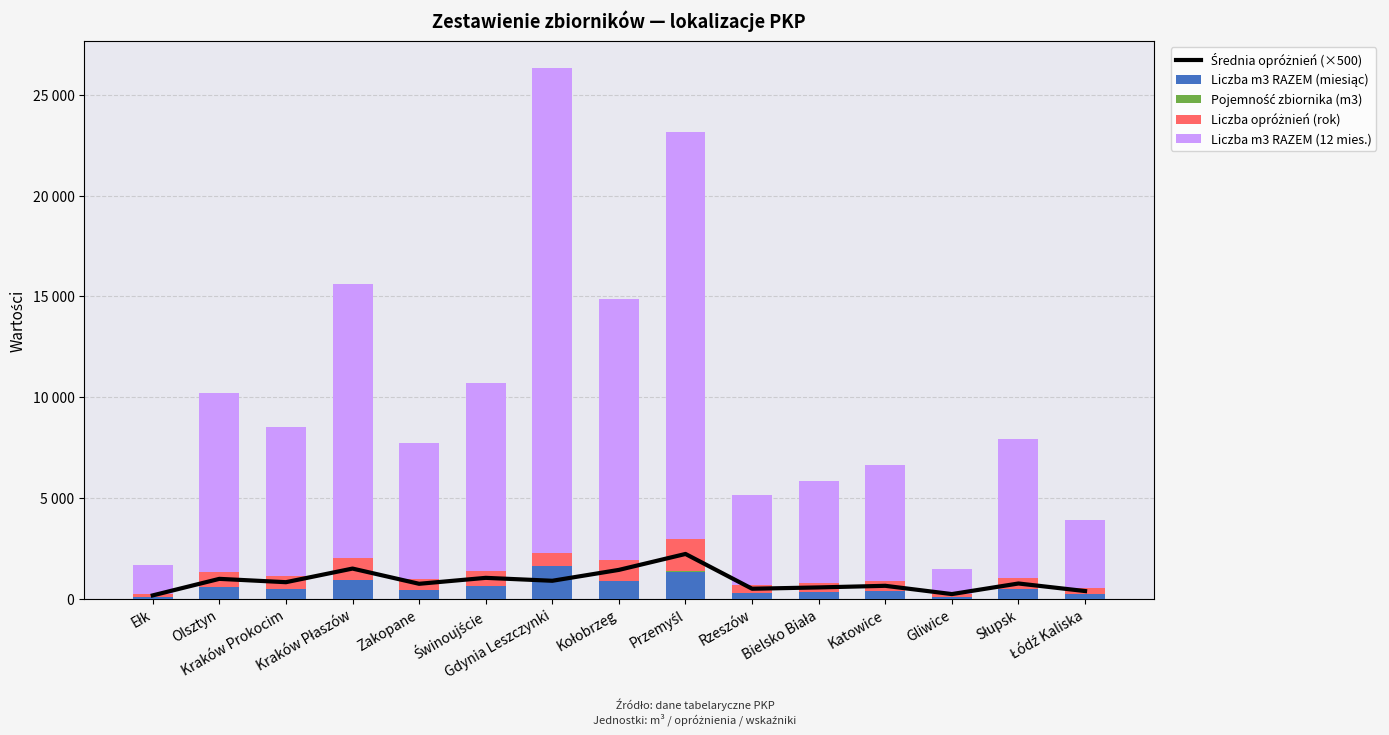

Reading left to right, list all the values displayed in this chart.

Średnia opróżnień (×500): Ełk=165	Olsztyn=985	Kraków Prokocim=820	Kraków Płaszów=1495	Zakopane=740	Świnoujście=1035	Gdynia Leszczynki=890	Kołobrzeg=1430	Przemyśl=2220	Rzeszów=495	Bielsko Biała=560	Katowice=640	Gliwice=230	Słupsk=755	Łódź Kaliska=380
Liczba m3 RAZEM (miesiąc): Ełk=95	Olsztyn=592	Kraków Prokocim=493	Kraków Płaszów=906	Zakopane=447	Świnoujście=621	Gdynia Leszczynki=1604	Kołobrzeg=864	Przemyśl=1344	Rzeszów=297	Bielsko Biała=339	Katowice=385	Gliwice=82	Słupsk=459	Łódź Kaliska=227
Pojemność zbiornika (m3): Ełk=10	Olsztyn=10	Kraków Prokocim=10	Kraków Płaszów=10	Zakopane=10	Świnoujście=10	Gdynia Leszczynki=30	Kołobrzeg=10	Przemyśl=10	Rzeszów=10	Bielsko Biała=10	Katowice=10	Gliwice=6	Słupsk=10	Łódź Kaliska=10
Liczba opróżnień (rok): Ełk=120	Olsztyn=720	Kraków Prokocim=600	Kraków Płaszów=1092	Zakopane=540	Świnoujście=756	Gdynia Leszczynki=648	Kołobrzeg=1044	Przemyśl=1620	Rzeszów=360	Bielsko Biała=408	Katowice=468	Gliwice=168	Słupsk=552	Łódź Kaliska=276
Liczba m3 RAZEM (12 mies.): Ełk=1426	Olsztyn=8887	Kraków Prokocim=7405	Kraków Płaszów=13595	Zakopane=6710	Świnoujście=9320	Gdynia Leszczynki=24062	Kołobrzeg=12964	Przemyśl=20160	Rzeszów=4468	Bielsko Biała=5082	Katowice=5776	Gliwice=1237	Słupsk=6880	Łódź Kaliska=3405